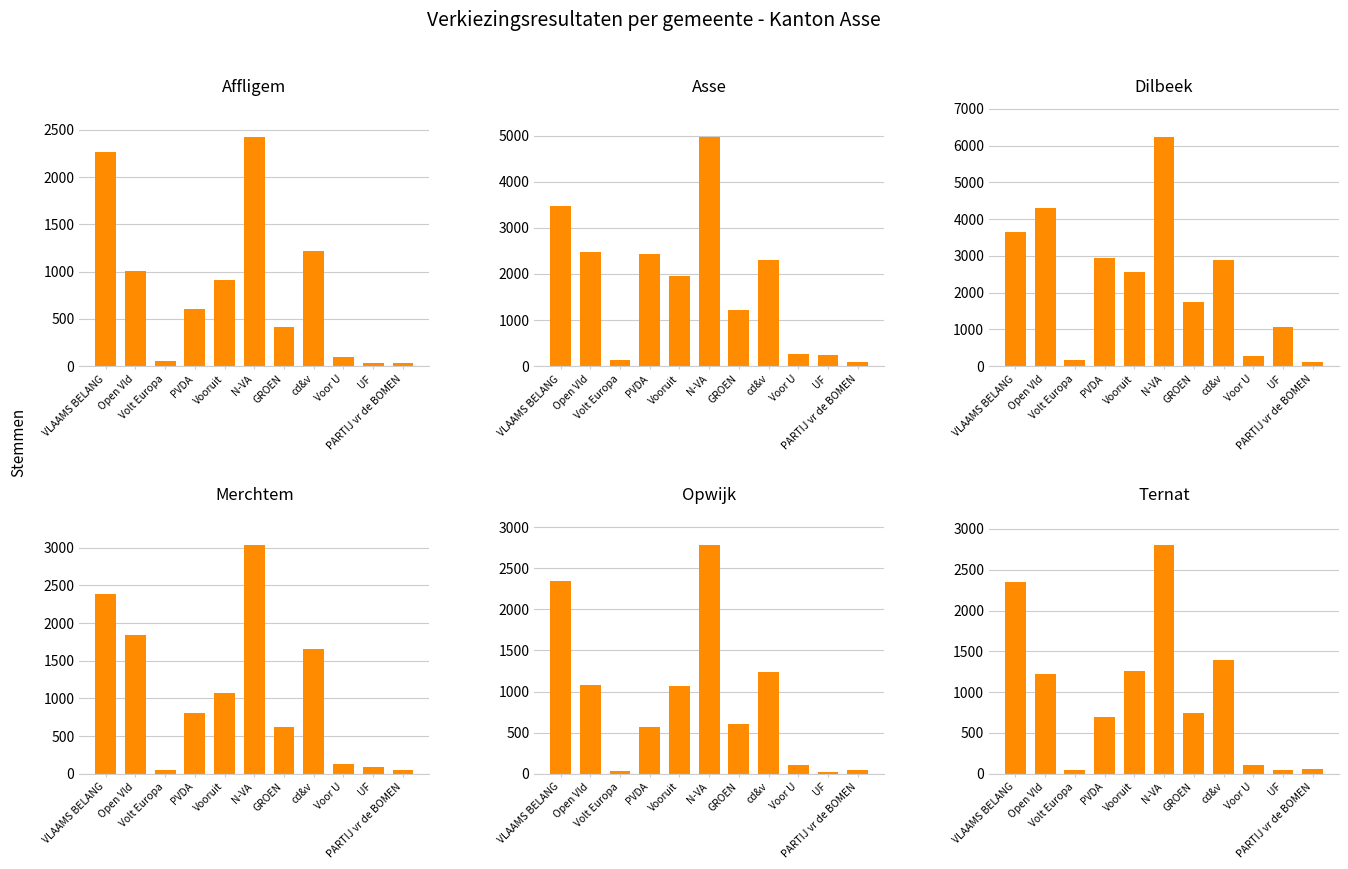

What is the lowest value of the Dilbeek series?

116